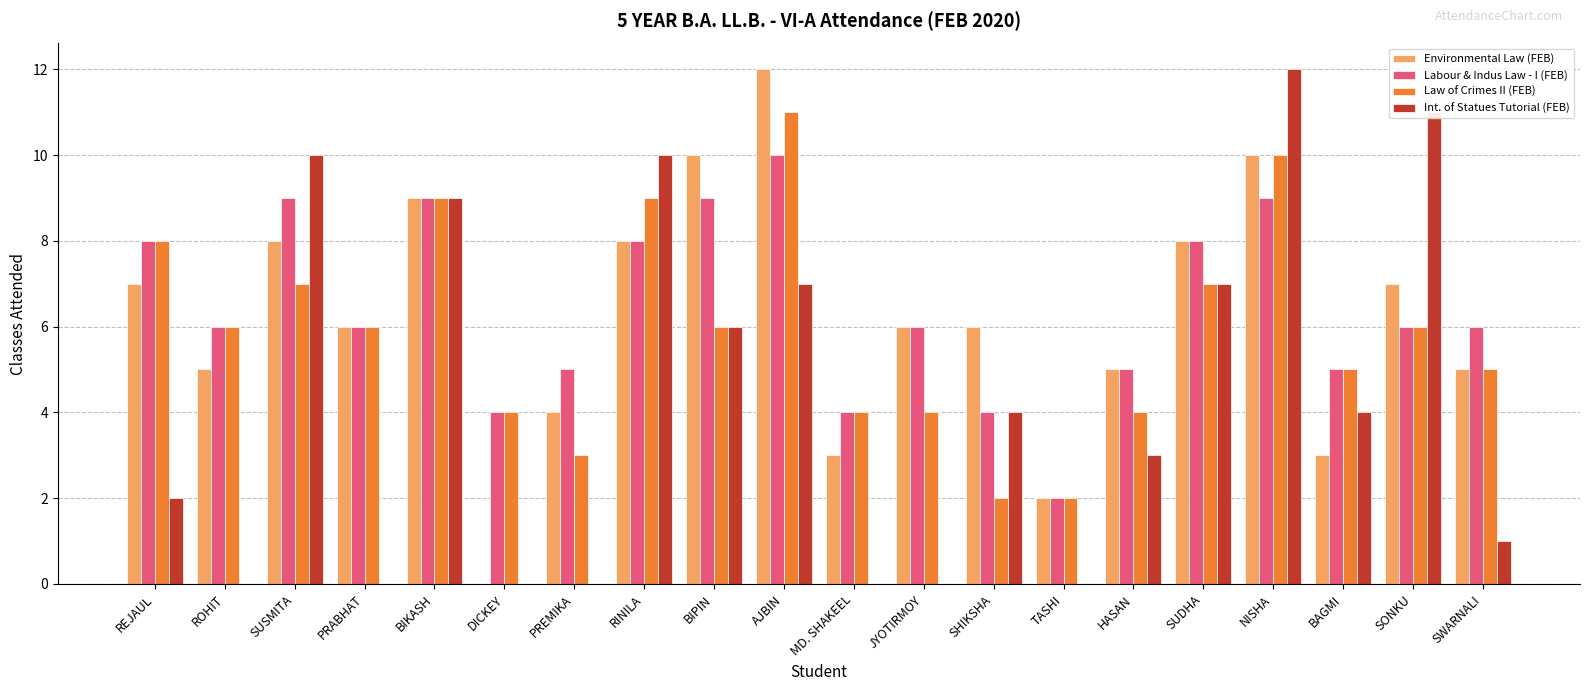

Reading right to left, transcribe all the data shown in this chart.

Environmental Law (FEB): SWARNALI=5	SONKU=7	BAGMI=3	NISHA=10	SUDHA=8	HASAN=5	TASHI=2	SHIKSHA=6	JYOTIRMOY=6	MD. SHAKEEL=3	AJBIN=12	BIPIN=10	RINILA=8	PREMIKA=4	DICKEY=0	BIKASH=9	PRABHAT=6	SUSMITA=8	ROHIT=5	REJAUL=7
Labour & Indus Law - I (FEB): SWARNALI=6	SONKU=6	BAGMI=5	NISHA=9	SUDHA=8	HASAN=5	TASHI=2	SHIKSHA=4	JYOTIRMOY=6	MD. SHAKEEL=4	AJBIN=10	BIPIN=9	RINILA=8	PREMIKA=5	DICKEY=4	BIKASH=9	PRABHAT=6	SUSMITA=9	ROHIT=6	REJAUL=8
Law of Crimes II (FEB): SWARNALI=5	SONKU=6	BAGMI=5	NISHA=10	SUDHA=7	HASAN=4	TASHI=2	SHIKSHA=2	JYOTIRMOY=4	MD. SHAKEEL=4	AJBIN=11	BIPIN=6	RINILA=9	PREMIKA=3	DICKEY=4	BIKASH=9	PRABHAT=6	SUSMITA=7	ROHIT=6	REJAUL=8
Int. of Statues Tutorial (FEB): SWARNALI=1	SONKU=11	BAGMI=4	NISHA=12	SUDHA=7	HASAN=3	TASHI=0	SHIKSHA=4	JYOTIRMOY=0	MD. SHAKEEL=0	AJBIN=7	BIPIN=6	RINILA=10	PREMIKA=0	DICKEY=0	BIKASH=9	PRABHAT=0	SUSMITA=10	ROHIT=0	REJAUL=2